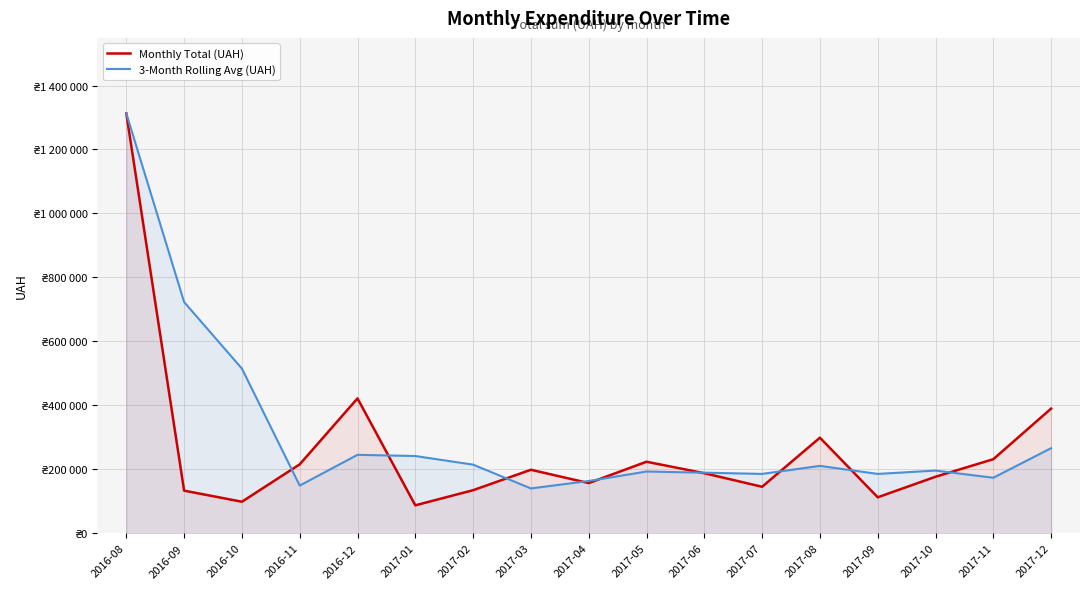

How many values in the Monthly Total (UAH) series exceed 187650?

9